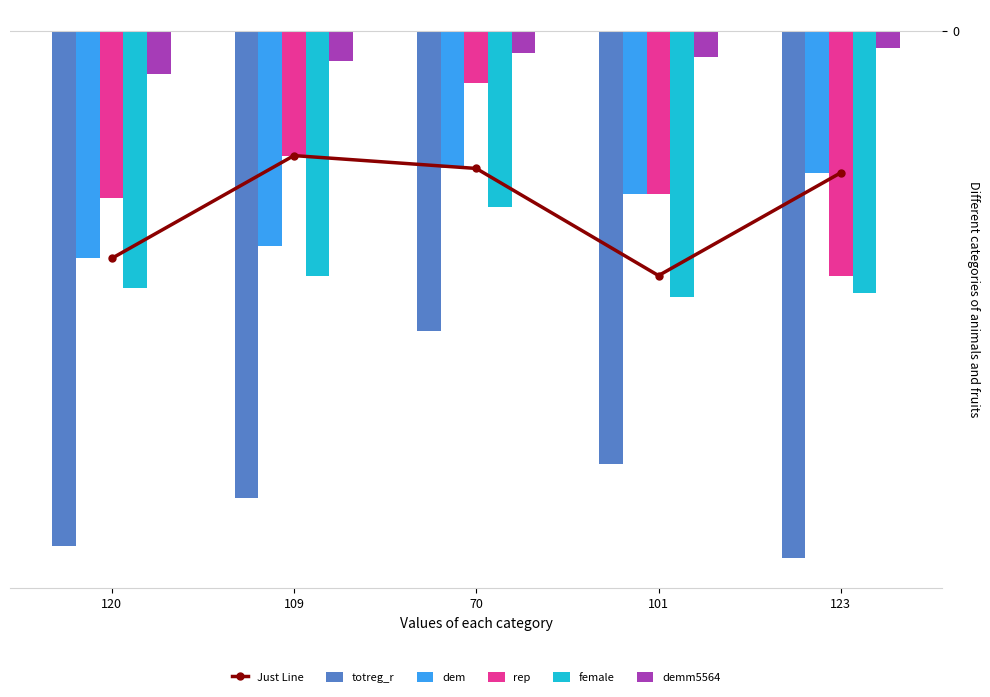

Reading right to left, transcribe all the data shown in this chart.

Just Line: 123=-33	101=-57	70=-32	109=-29	120=-53
totreg_r: 123=-123	101=-101	70=-70	109=-109	120=-120
dem: 123=-33	101=-38	70=-32	109=-50	120=-53
rep: 123=-57	101=-38	70=-12	109=-29	120=-39
female: 123=-61	101=-62	70=-41	109=-57	120=-60
demm5564: 123=-4	101=-6	70=-5	109=-7	120=-10